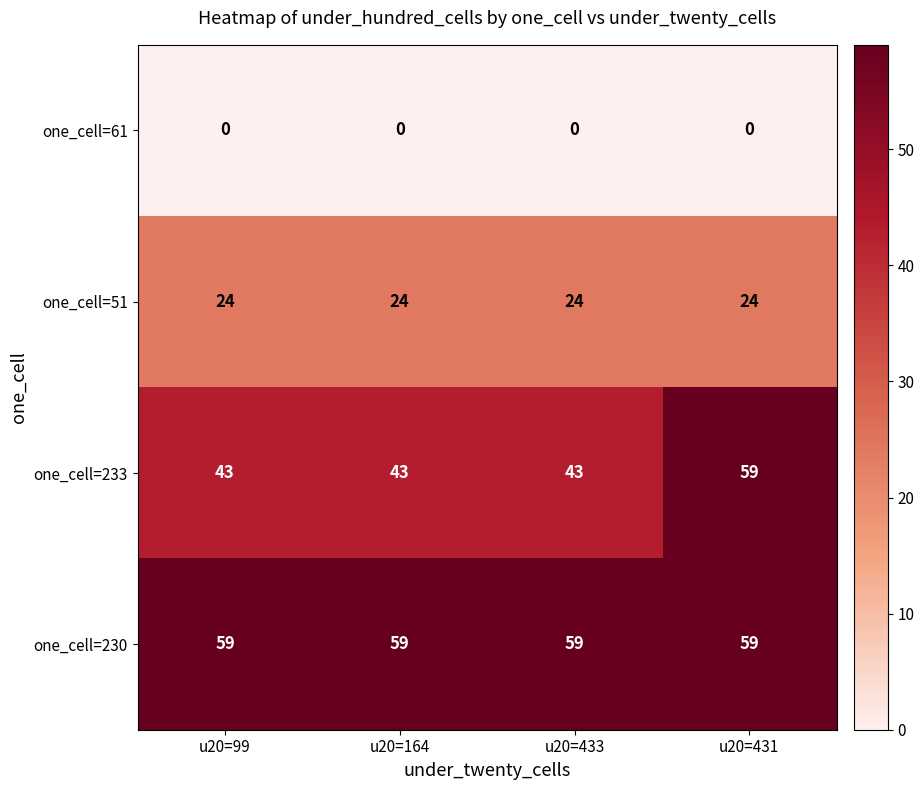

The one_cell=61 series shows 0 at u20=99. True or false?

True